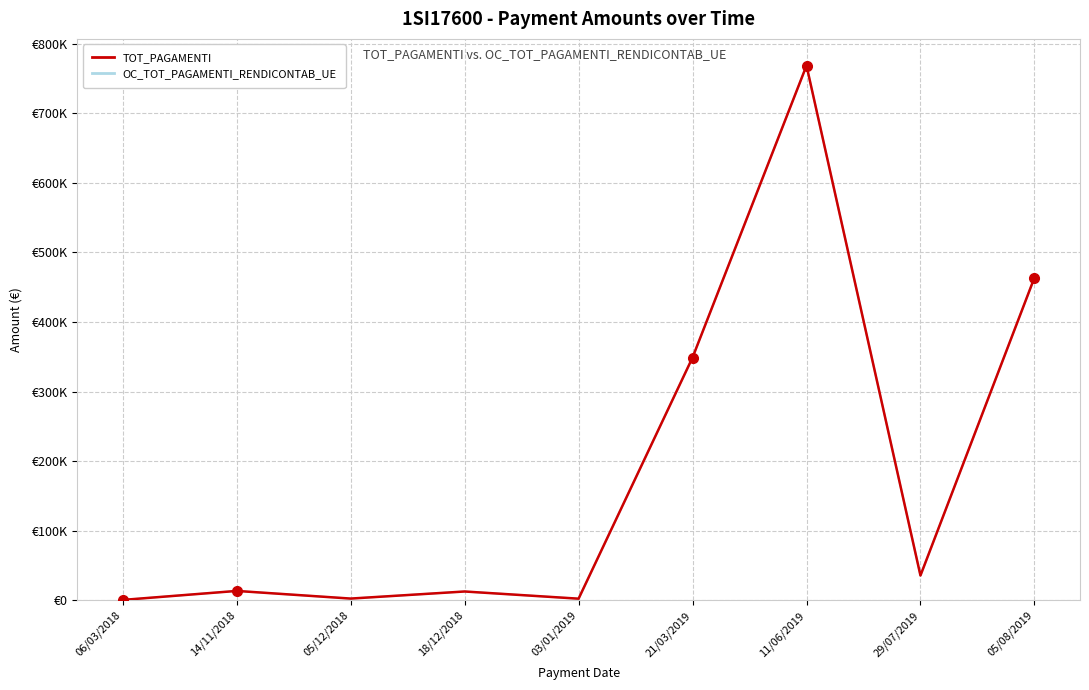

True or false: TOT_PAGAMENTI and OC_TOT_PAGAMENTI_RENDICONTAB_UE intersect in this chart.

False